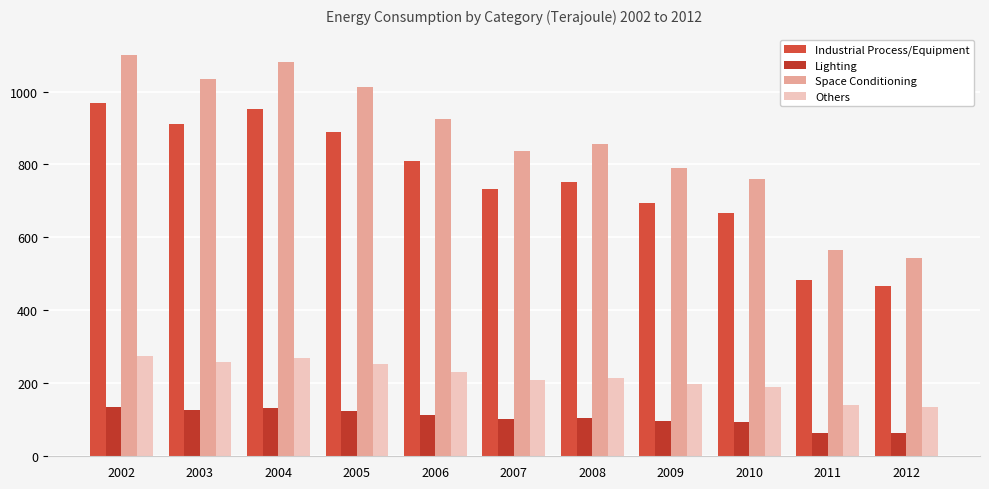

What is the maximum value for Space Conditioning?

1101